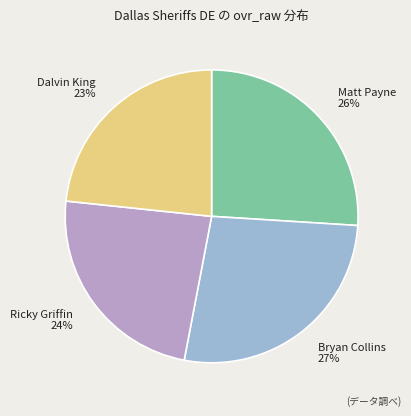

To the nearest percent, what is the combined percentage of Dalvin King and Bryan Collins?

50%